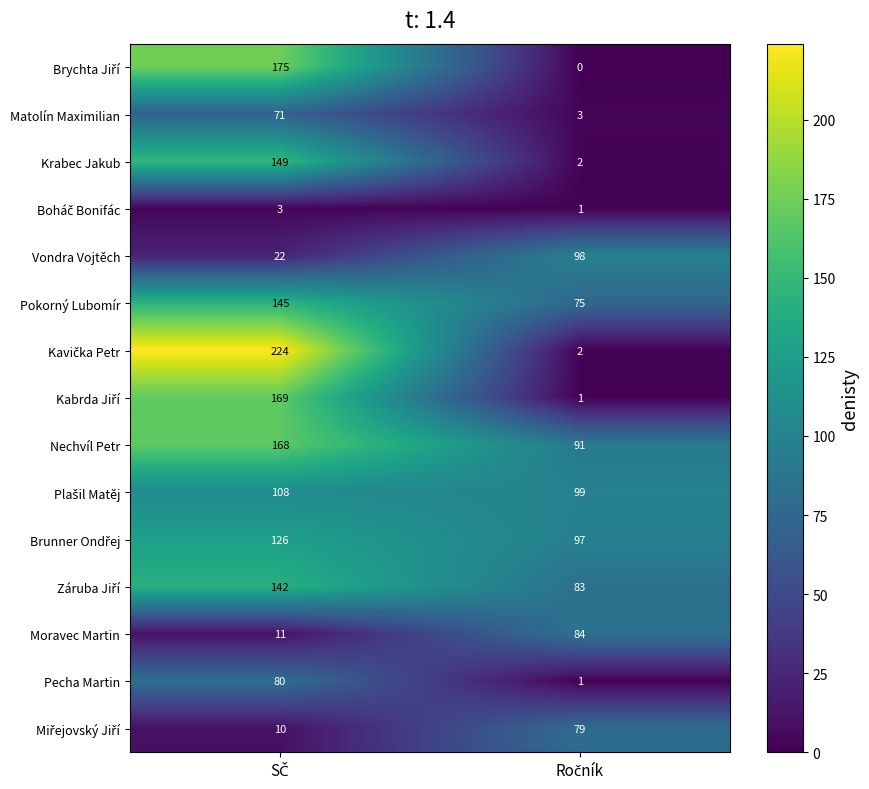

At how many categories does at least one series exceed 177?

1